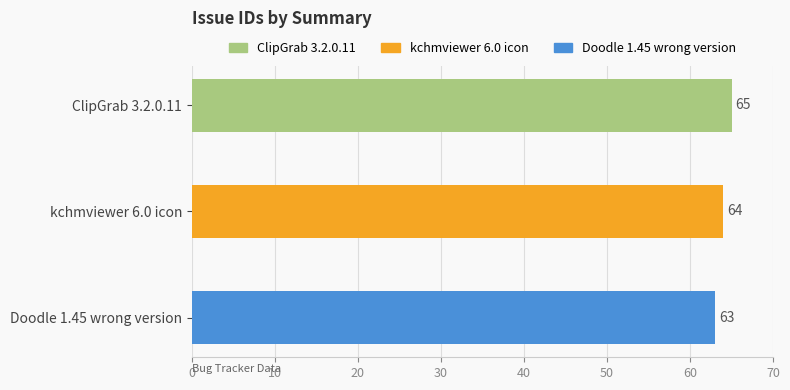

What is the smallest value displayed?

63